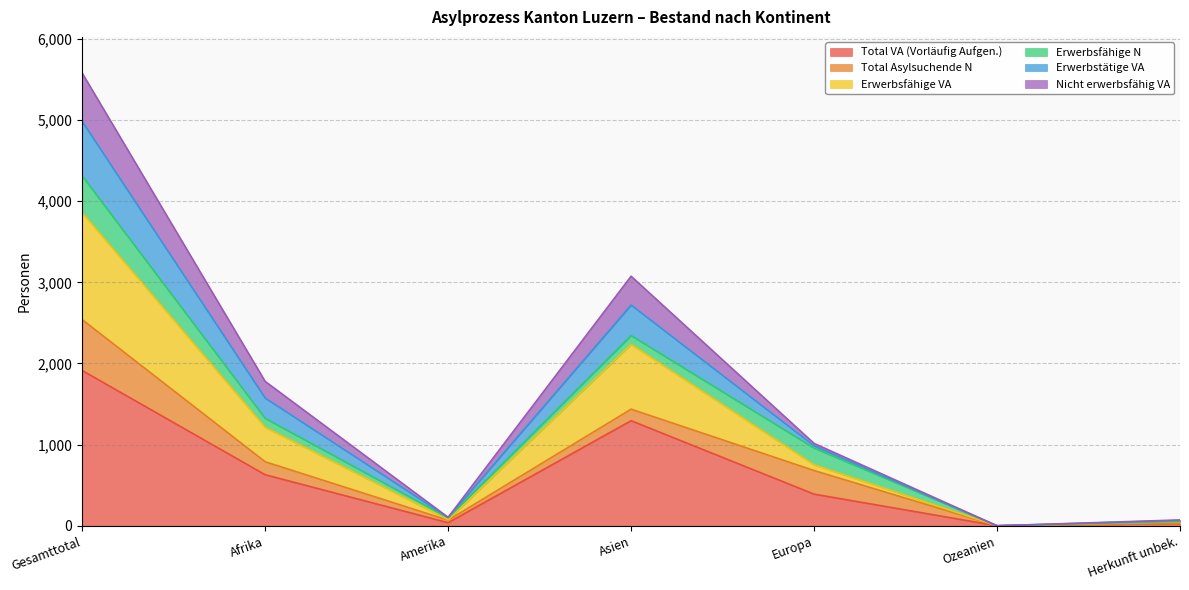

Does the chart display data point markers on the line(s)?

No